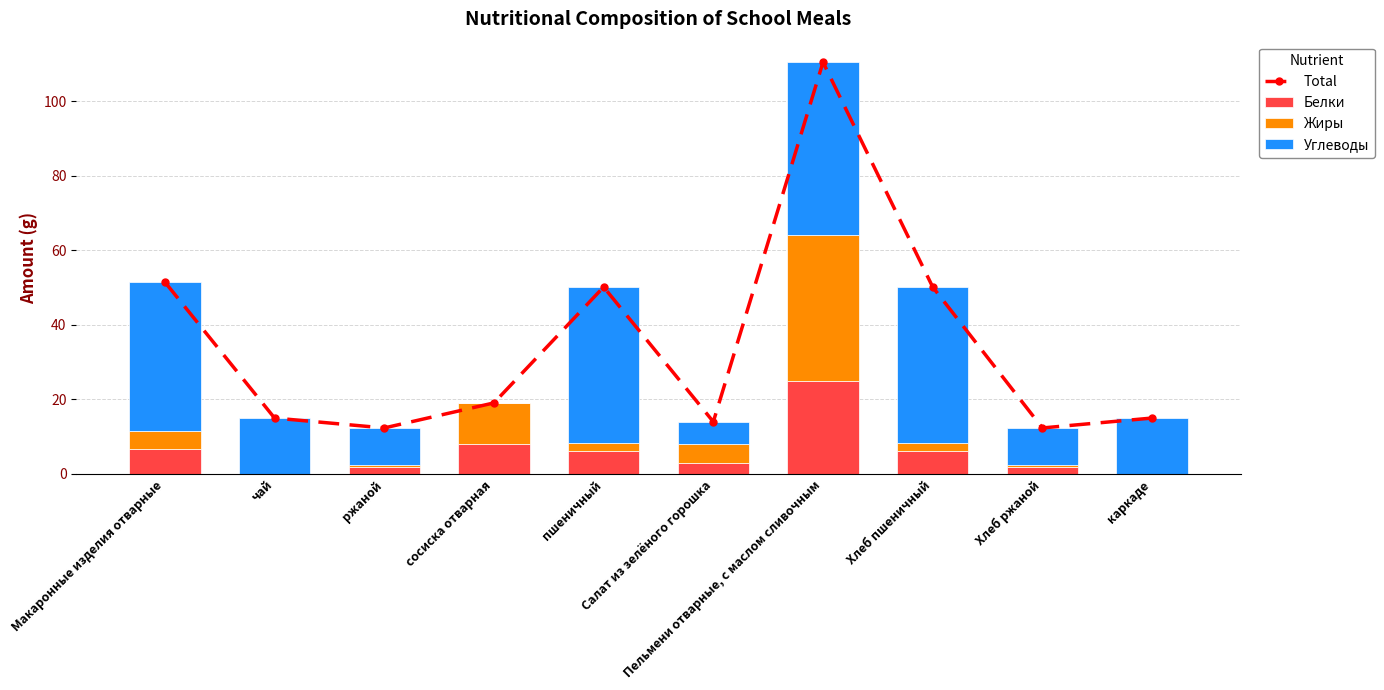

Which series has the largest total across all categories?

Total